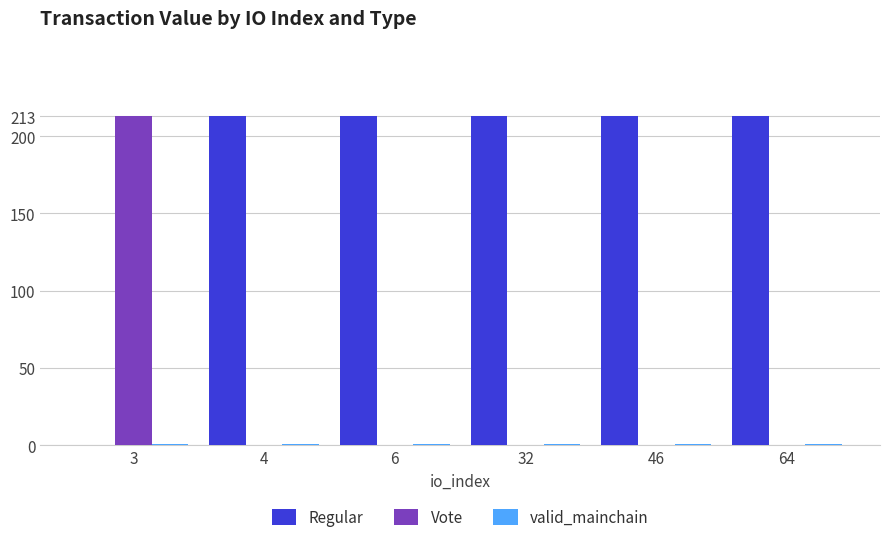

True or false: Regular has a value of 350.0 at 6.

False